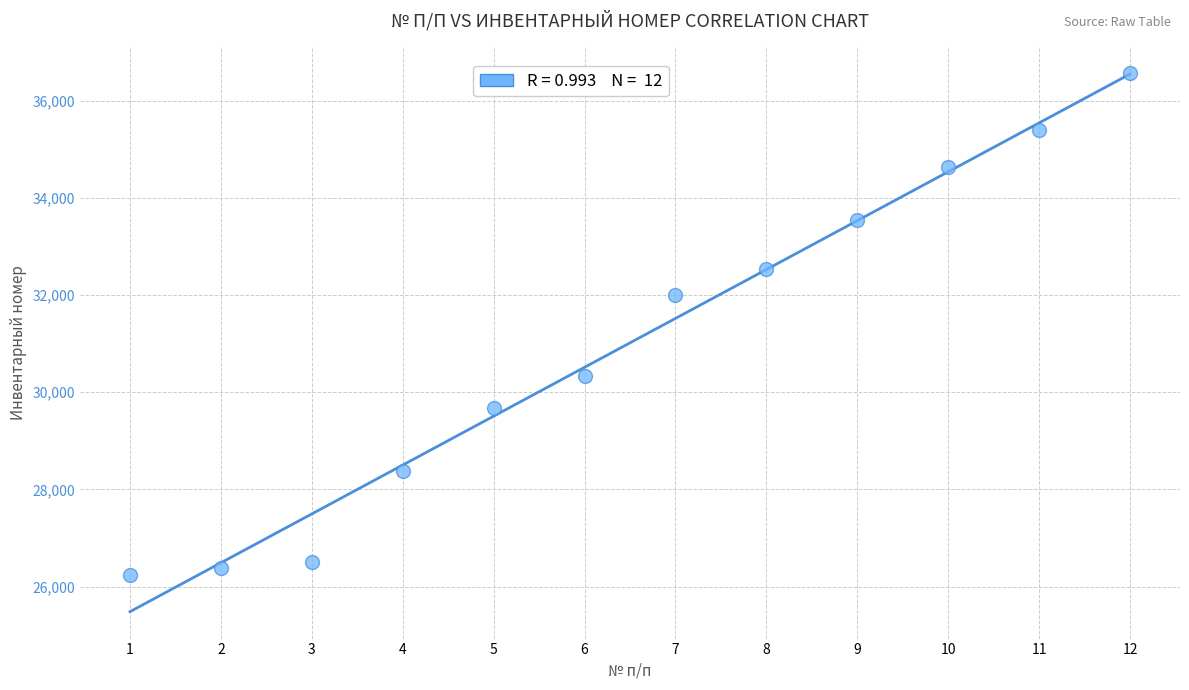

What is the range of Y values (max minus min)?

10337